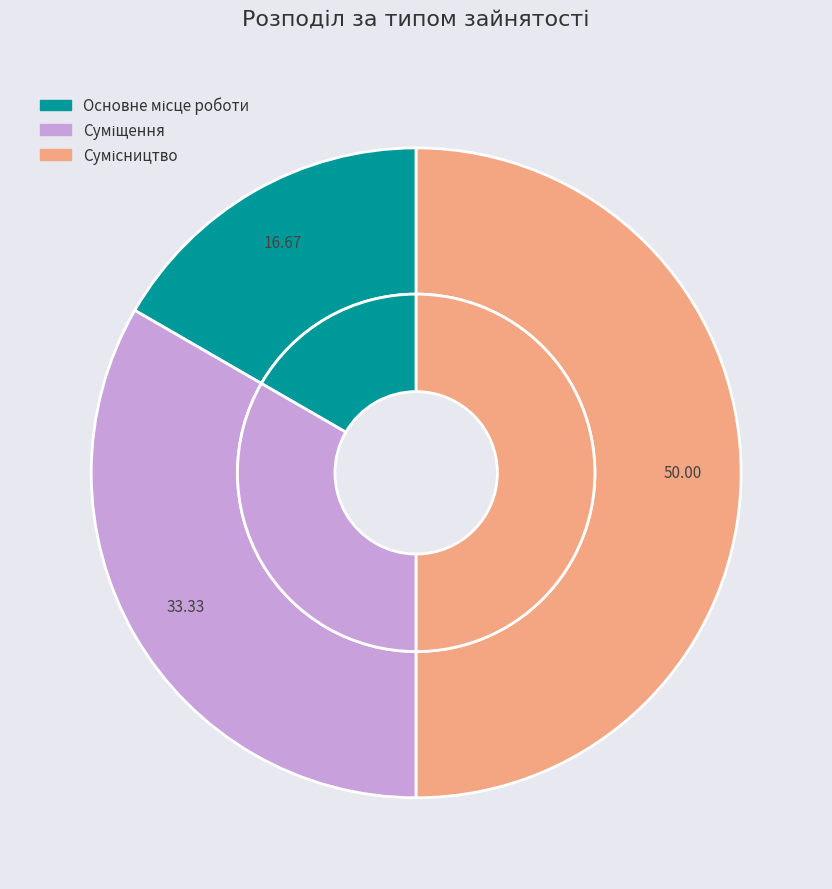

Approximately how many times larger is the value at Суміщення compared to Основне місце роботи?

2.0